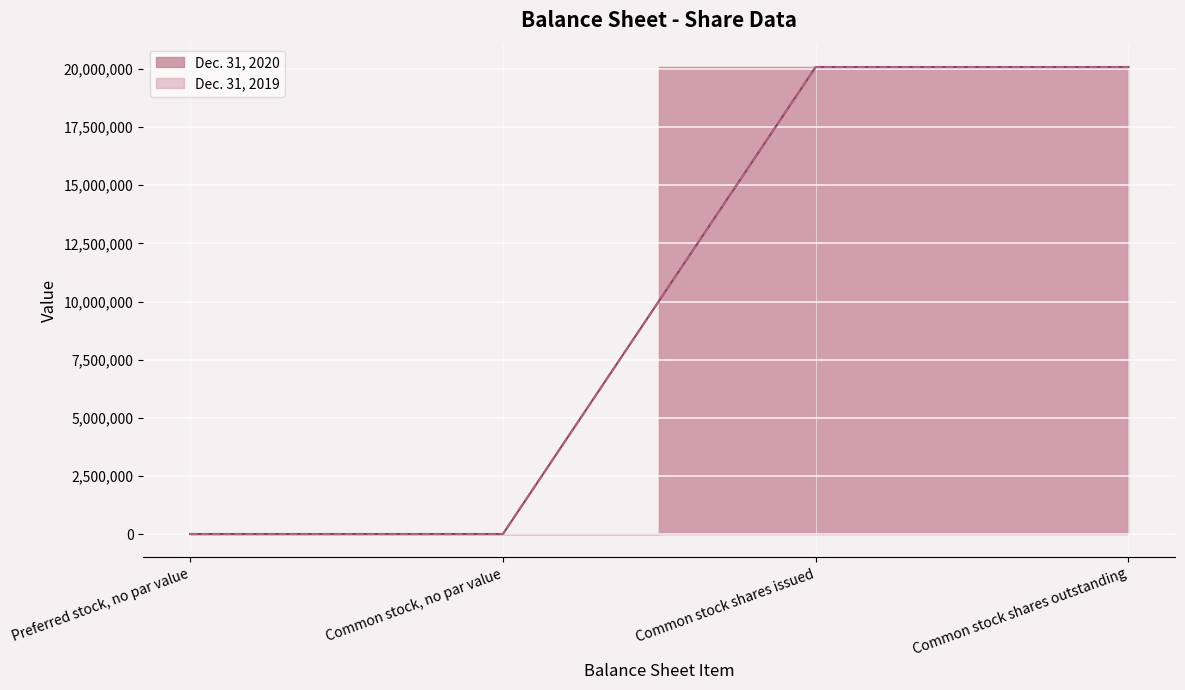

At which category does the chart reach its minimum across all series?

Preferred stock, no par value